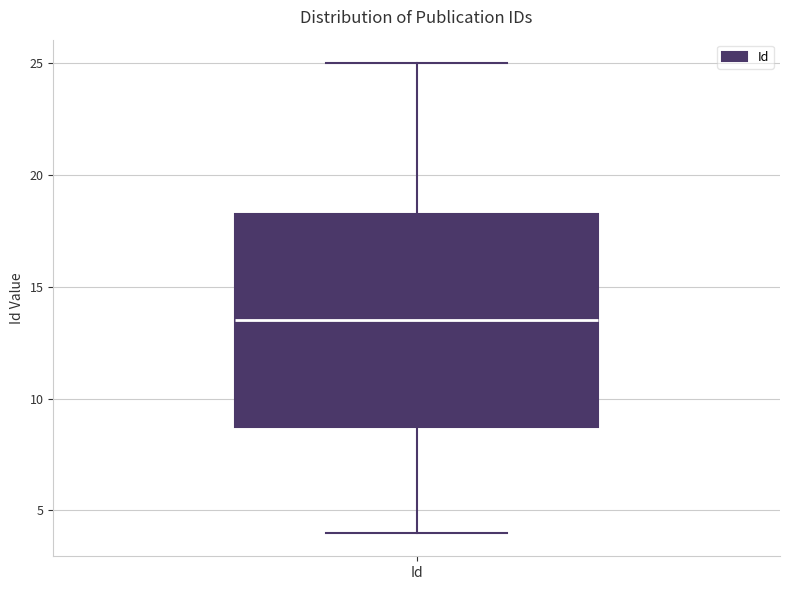

Where does the lower whisker of the box for Id end on the y-axis? The values are not printed on the chart, so give them approximately, as read against the axis.

4.0